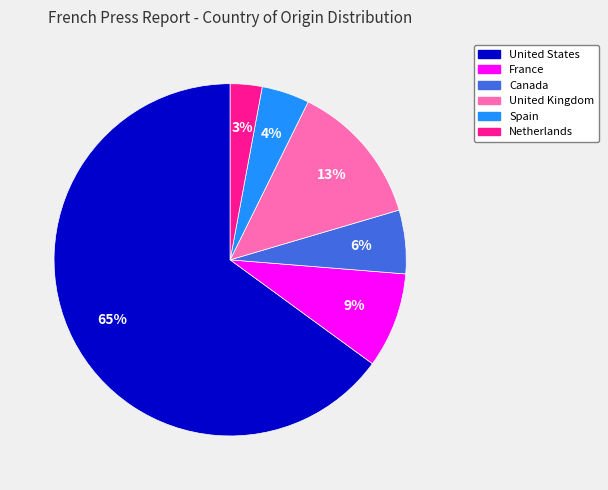

To the nearest percent, what is the difference between the largest and smallest slice percentages?

62%